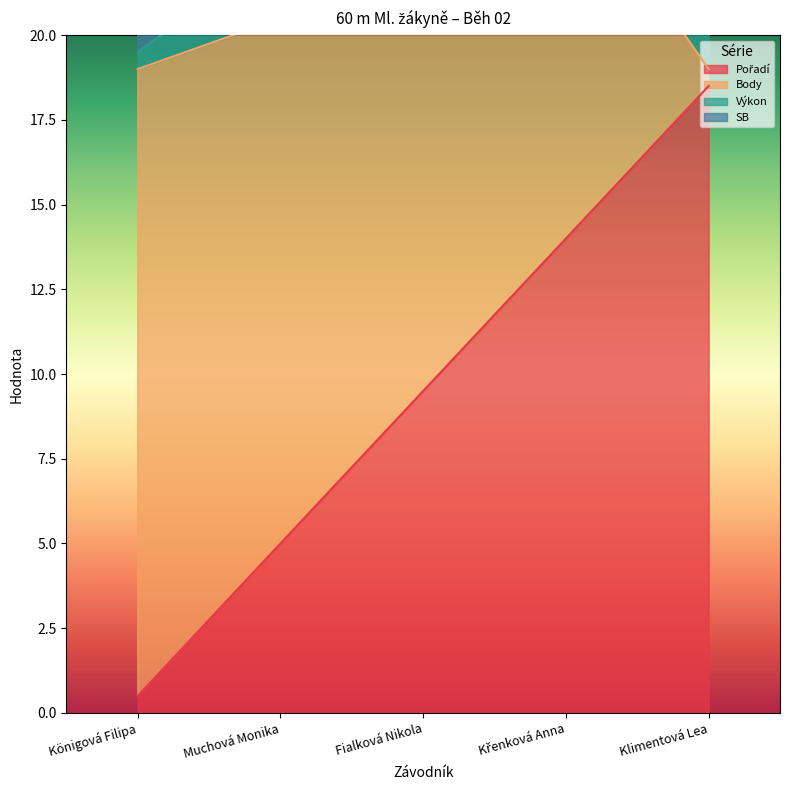

Which category has the lowest value across all series?

Königová Filipa